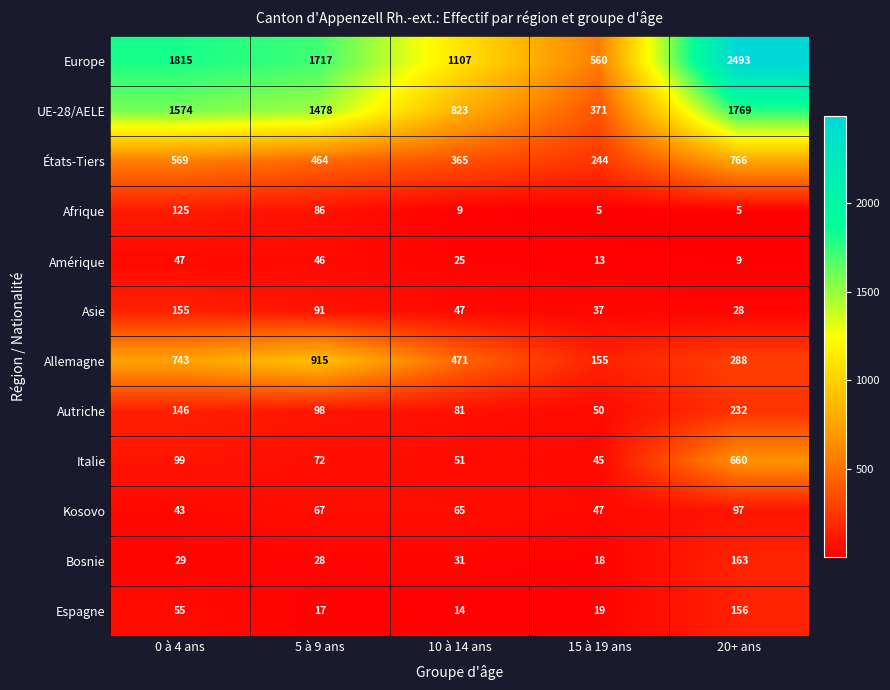

The Asie series shows 37 at 15 à 19 ans. True or false?

True